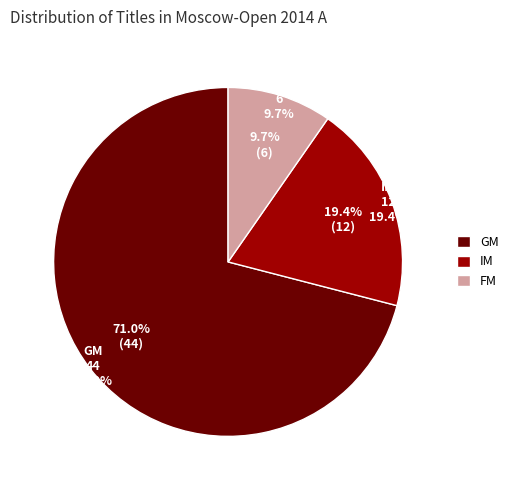

Which category accounts for the majority?

GM